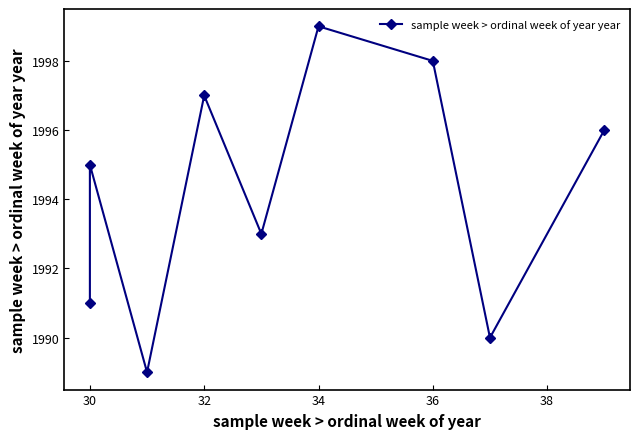

How many categories are shown in the chart?

9